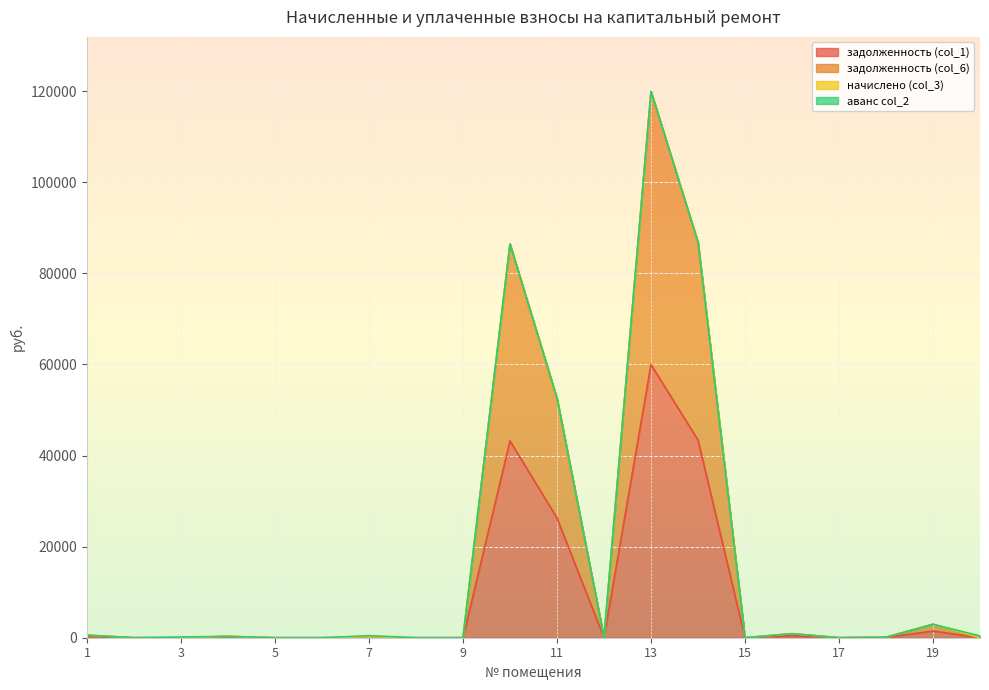

What value does the задолженность (col_1) series have at 13?

59957.7